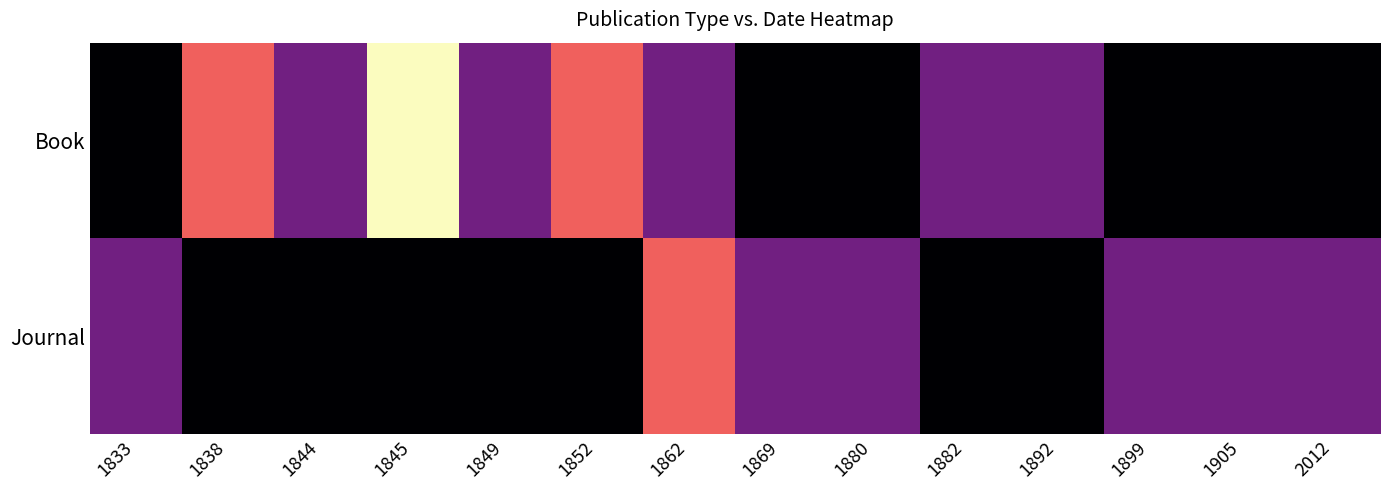

List the series in order of their peak value, highest first.

Book, Journal